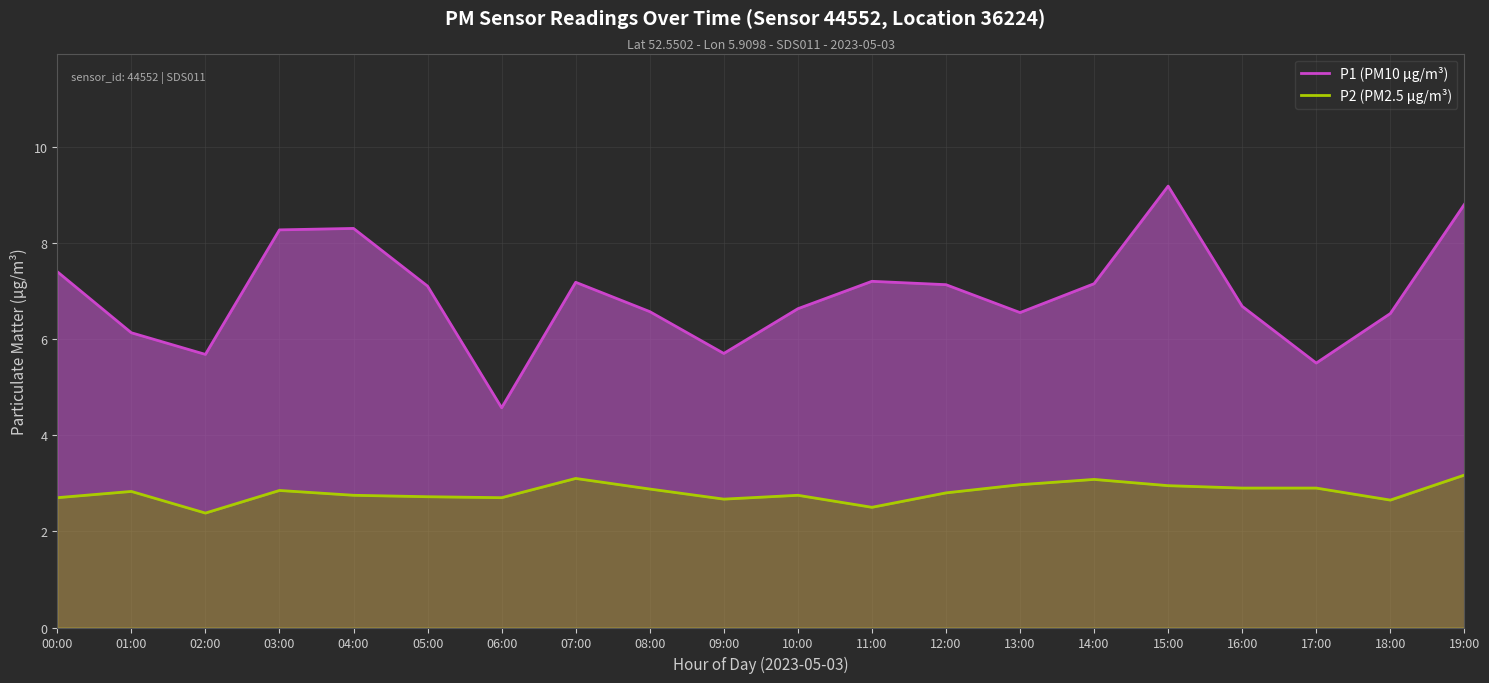

Does the chart display data point markers on the line(s)?

No